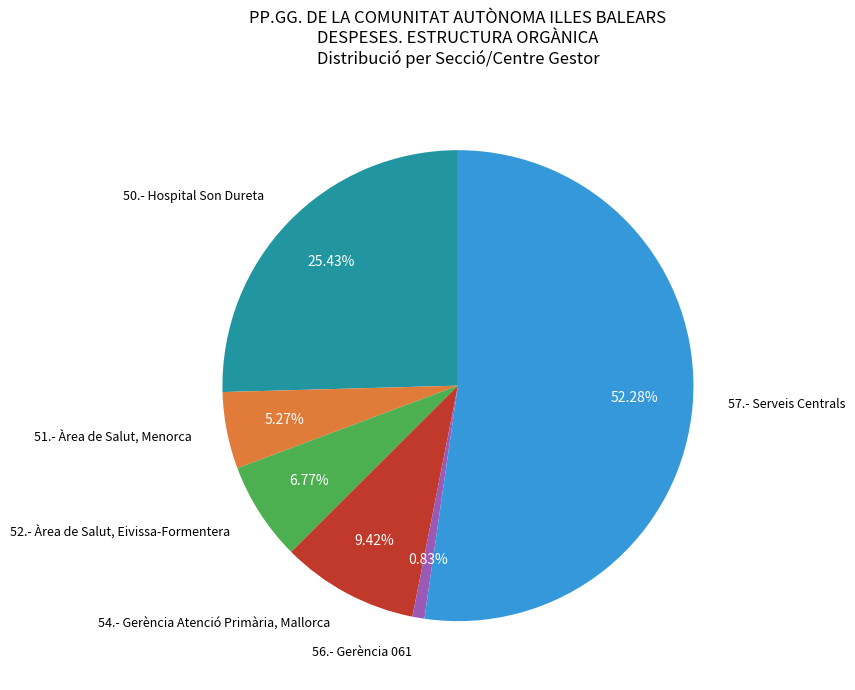

Count the number of slices in the pie.

6